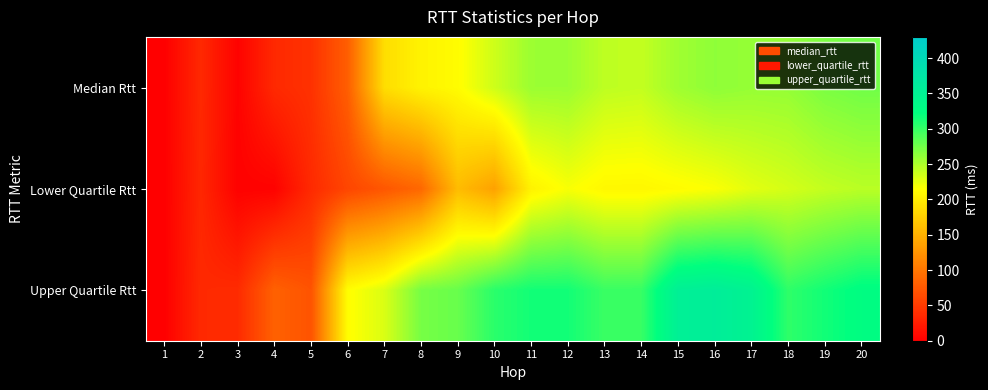

Reading right to left, transcribe all the data shown in this chart.

Median Rtt: 20=275.2	19=270.6	18=259.9	17=259.2	16=262.2	15=255.2	14=240.6	13=242.6	12=257.1	11=257.0	10=236.1	9=212.5	8=205.2	7=187.1	6=80.1	5=42.0	4=35.0	3=2.5	2=34.4	1=0.1
Lower Quartile Rtt: 20=244.4	19=240.1	18=233.2	17=226.8	16=216.8	15=212.0	14=208.4	13=208.9	12=217.8	11=204.5	10=136.6	9=158.5	8=87.9	7=73.3	6=59.2	5=35.4	4=2.1	3=1.7	2=33.0	1=0.1
Upper Quartile Rtt: 20=325.9	19=314.9	18=302.7	17=346.6	16=358.1	15=352.9	14=299.0	13=297.9	12=314.6	11=314.6	10=304.7	9=278.8	8=272.5	7=230.6	6=213.4	5=70.6	4=82.3	3=36.5	2=35.0	1=0.1